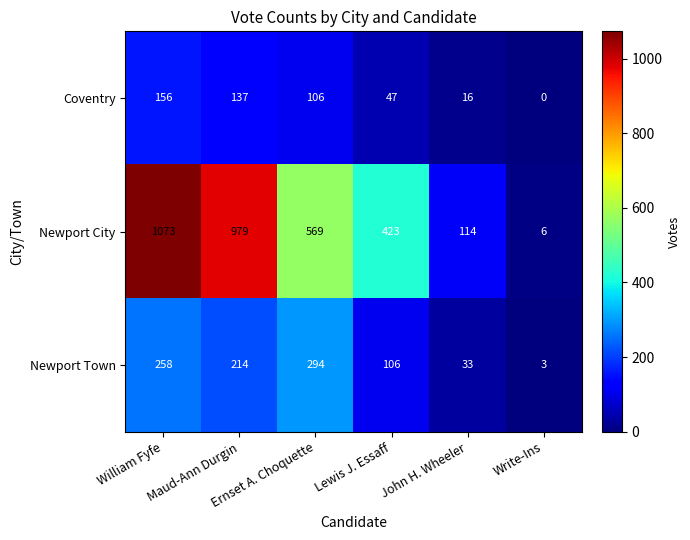

At which category is the sum across all series the highest?

William Fyfe